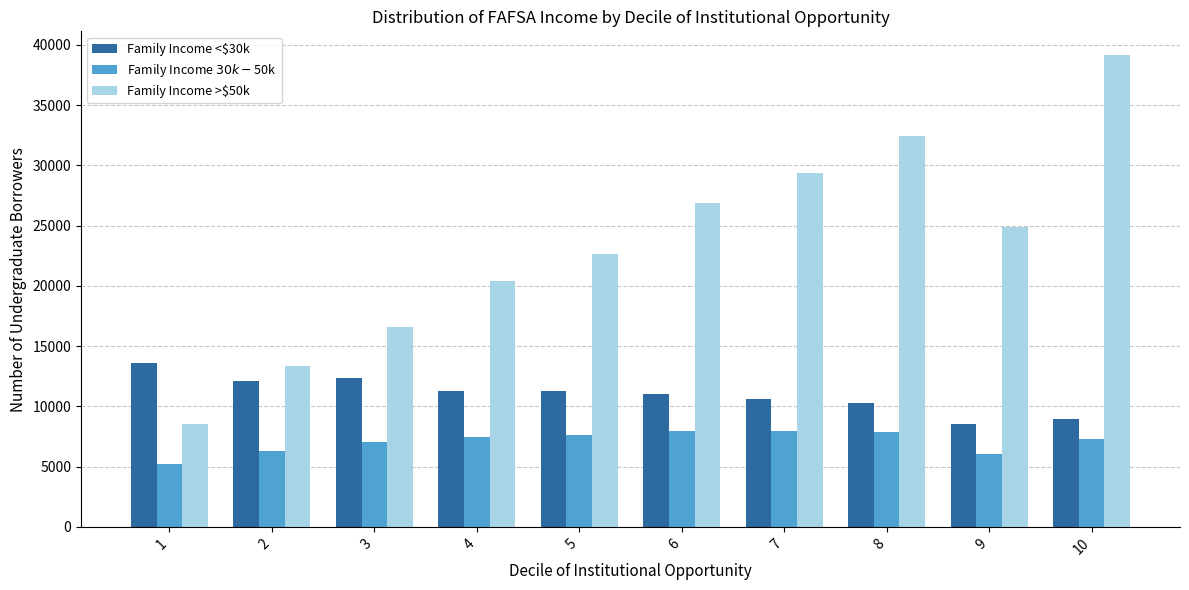

Rank the series by their maximum value, from highest to lowest.

Family Income >$50k, Family Income <$30k, Family Income $30k-$50k